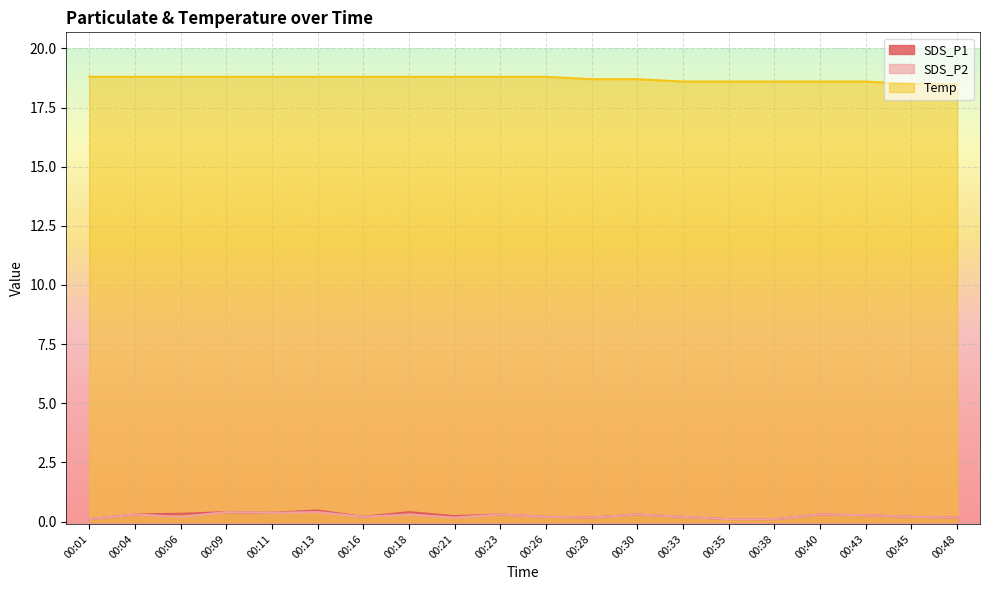

Count the number of categories in the chart.

20